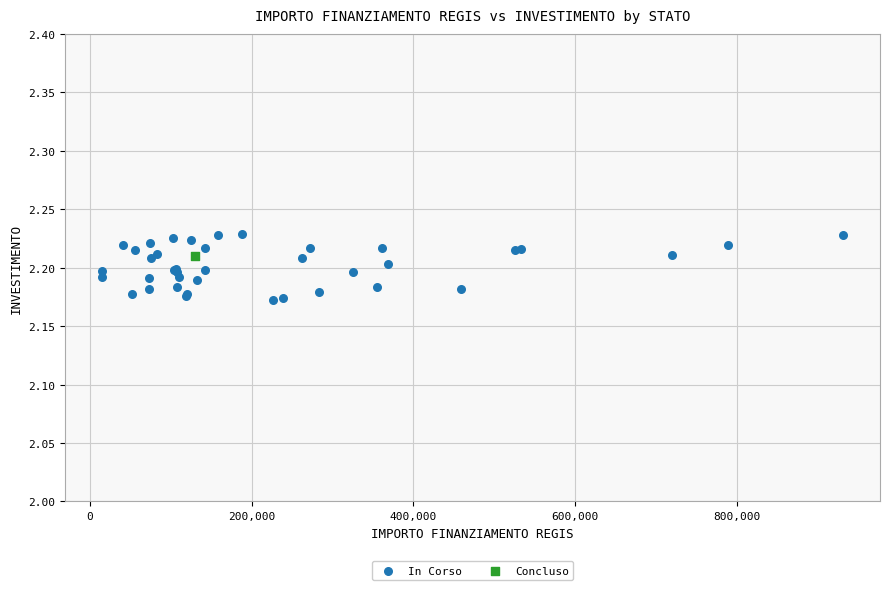

What are all the series names shown in the legend?

In Corso, Concluso